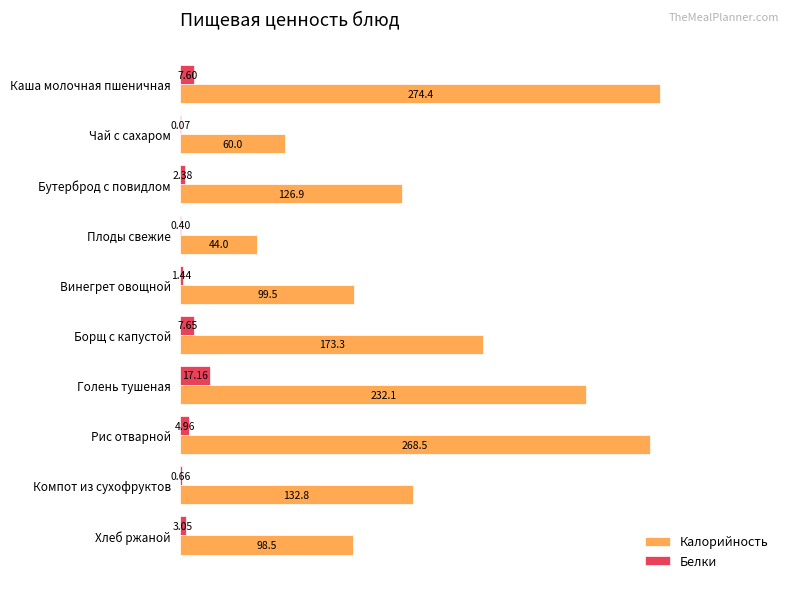

How many data points does each series have?

10